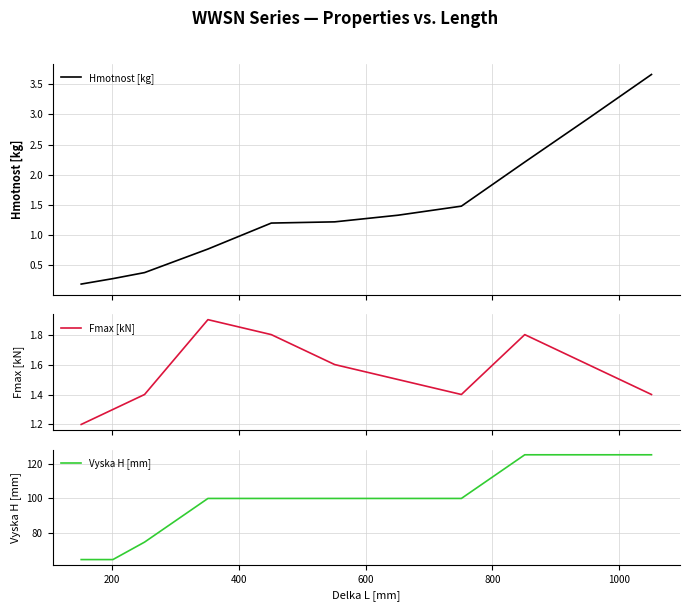

Does the chart display data point markers on the line(s)?

No